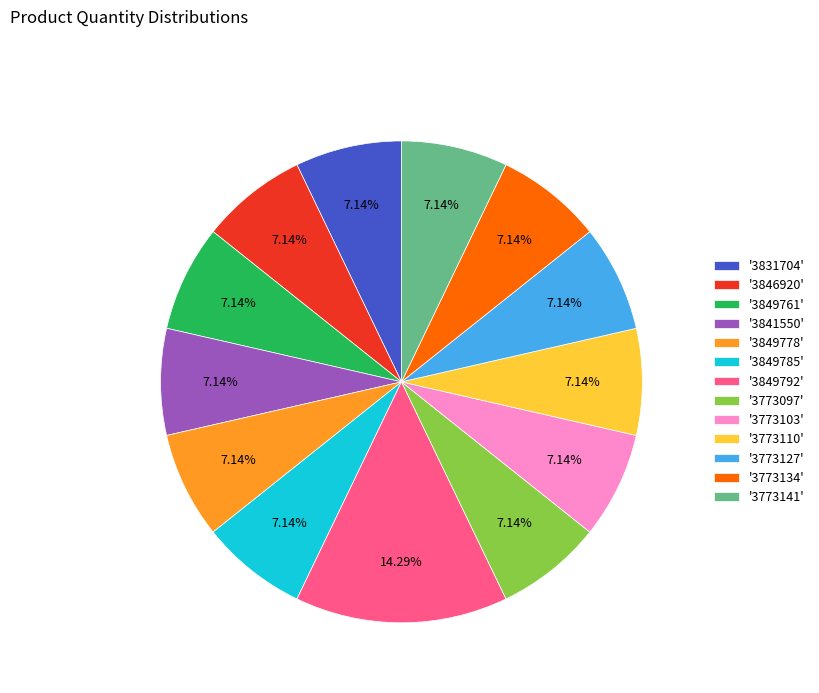

Do '3846920' and '3773110' together represent more than half of the pie?

No